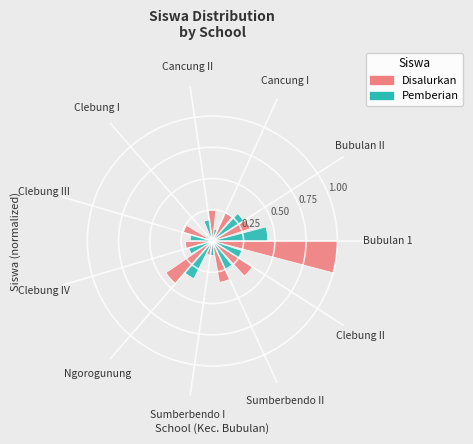

At Clebung III, list the series in order from smallest to largest.

Pemberian, Disalurkan